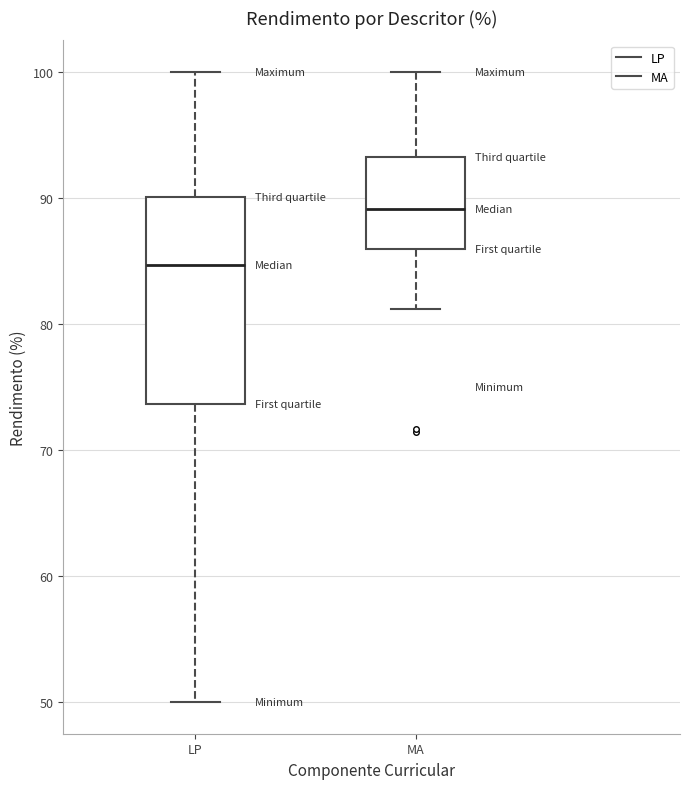

Where is the lower edge of the box for LP on the y-axis? The values are not printed on the chart, so give them approximately, as read against the axis.

74